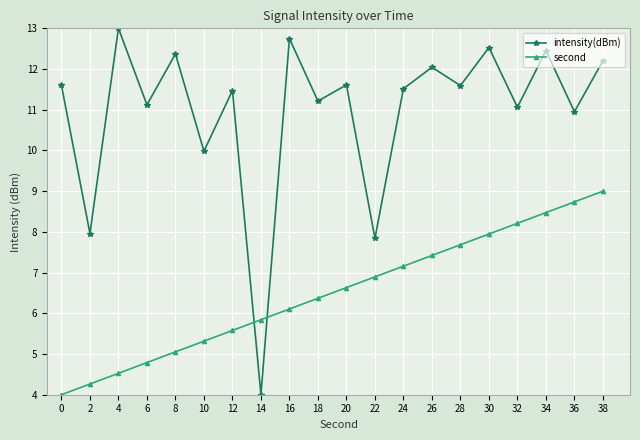

At which category is the sum across all series the highest?

38